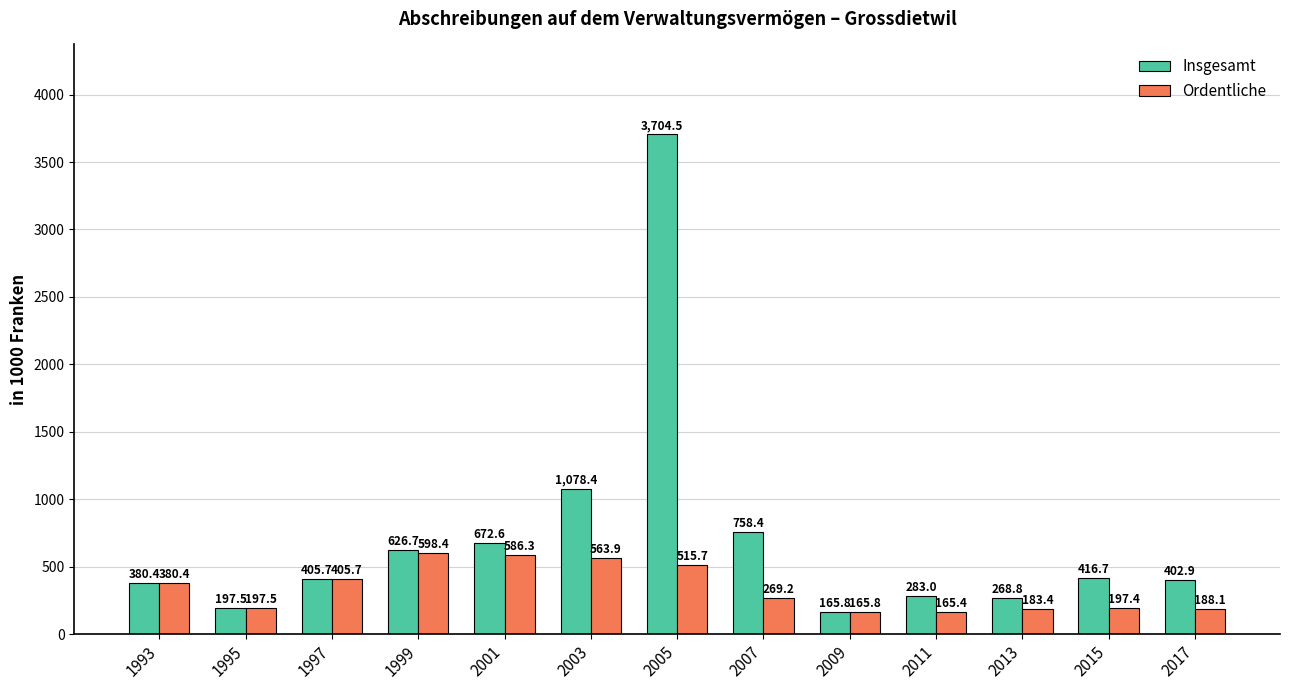

What is the spread (max minus min) of values at 2011?

117.6